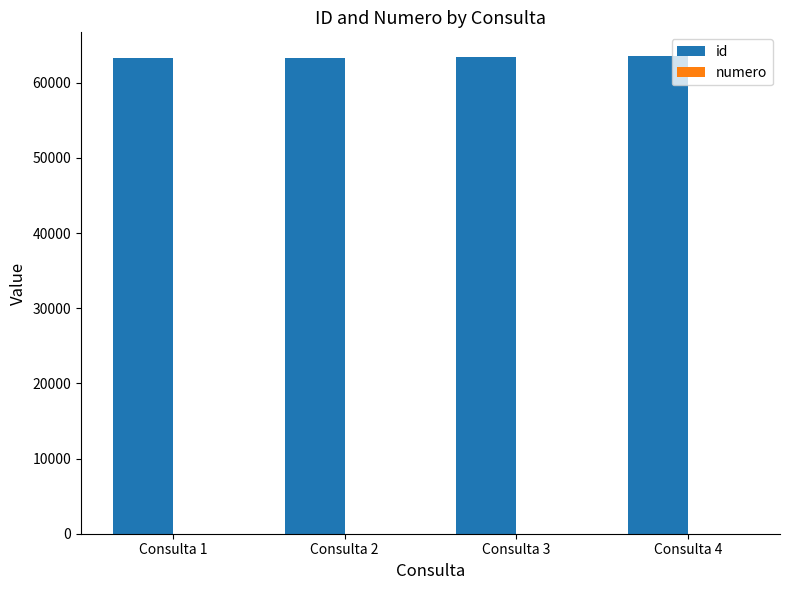

Which series has the largest total across all categories?

id